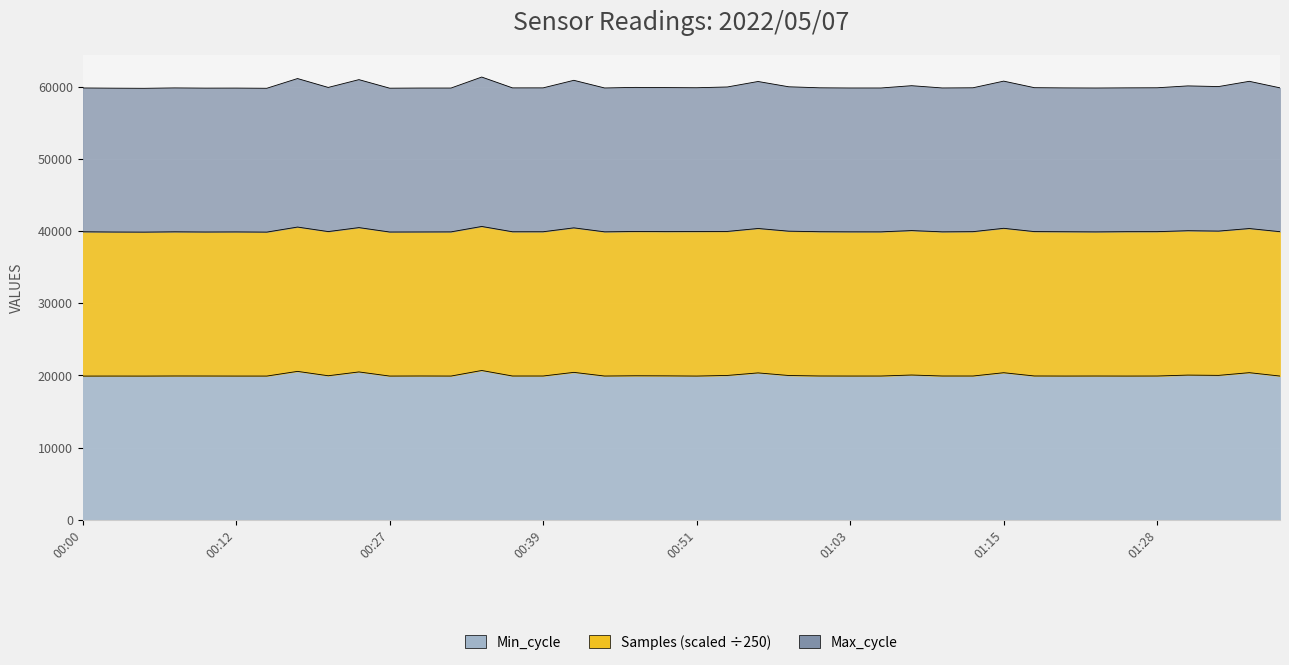

Rank the categories by Min_cycle value from highest to lowest.

00:34, 00:20, 00:24, 00:41, 01:35, 01:15, 00:56, 01:08, 01:30, 01:32, 00:54, 00:58, 00:22, 00:46, 00:49, 01:18, 00:07, 00:29, 01:01, 00:37, 00:39, 01:11, 00:10, 01:13, 01:23, 01:28, 00:44, 01:06, 01:03, 00:02, 00:32, 01:20, 01:37, 00:12, 00:14, 00:27, 00:51, 01:25, 00:00, 00:05